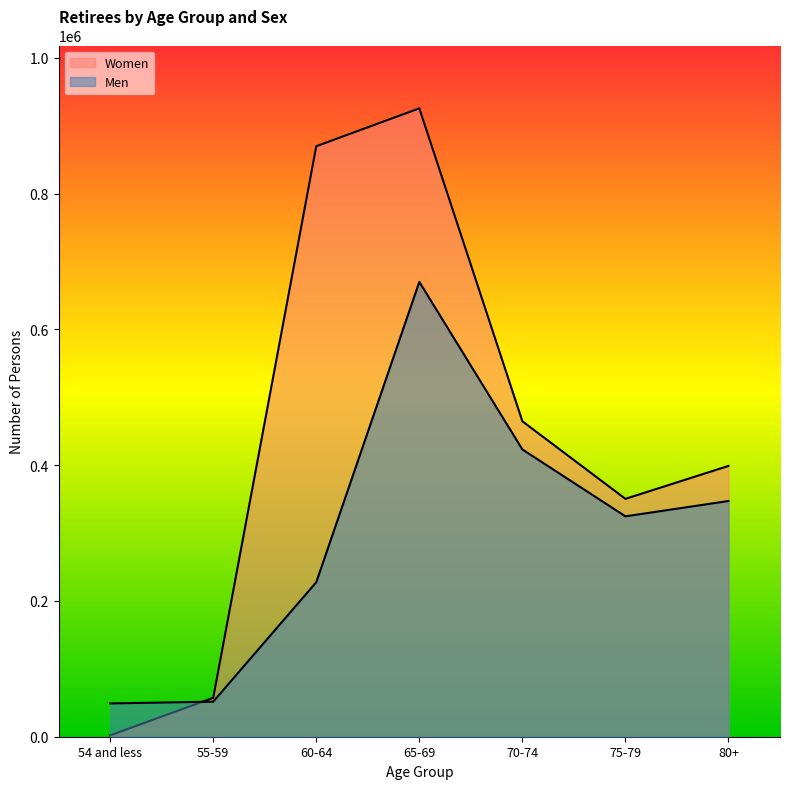

How many series are shown in this chart?

2